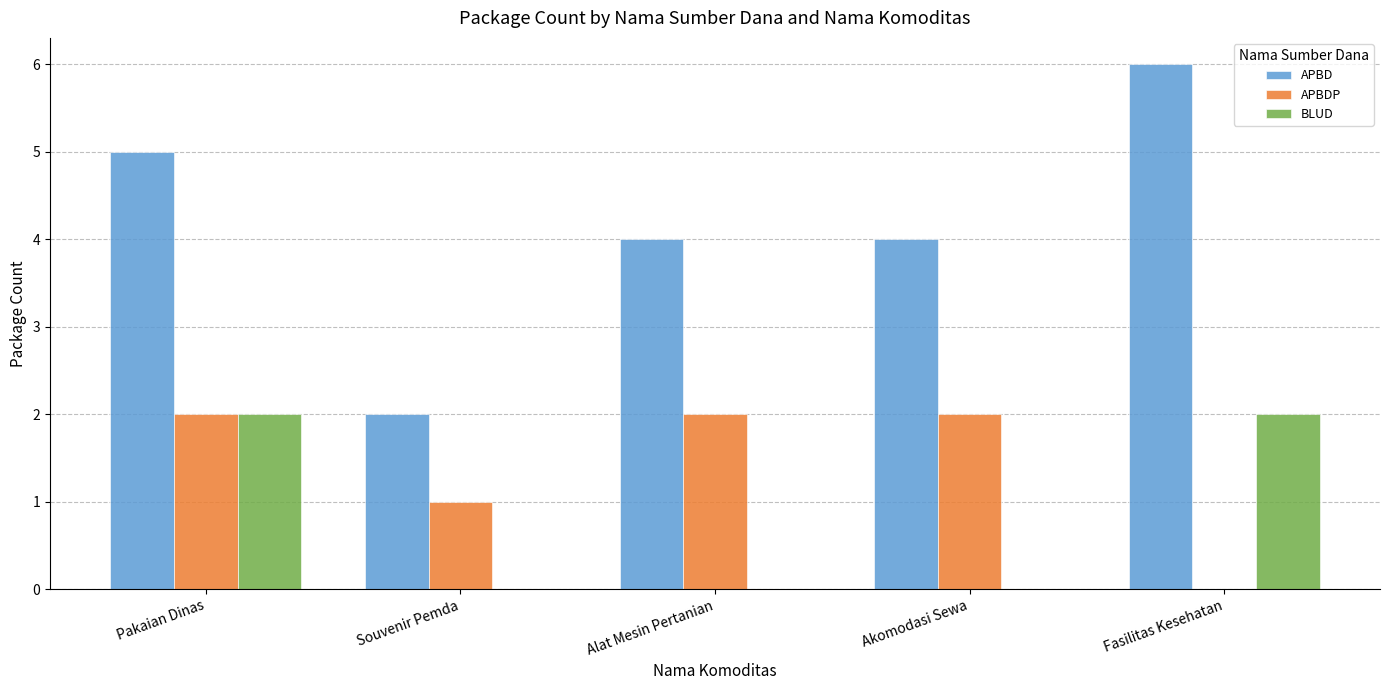

Which series has the largest range (max minus min)?

APBD